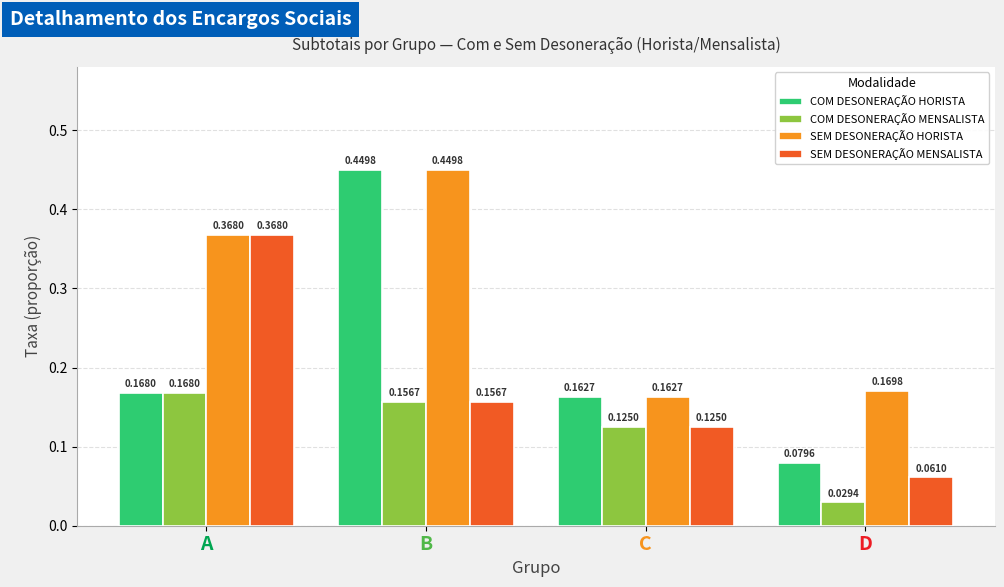

True or false: SEM DESONERAÇÃO HORISTA has a value of 0.0 at D.

False